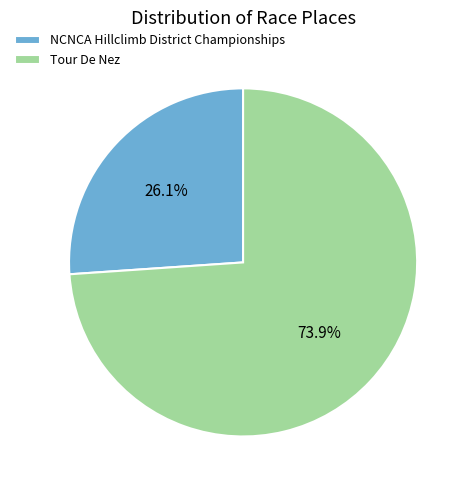

Which has a higher value, Tour De Nez or NCNCA Hillclimb District Championships?

Tour De Nez